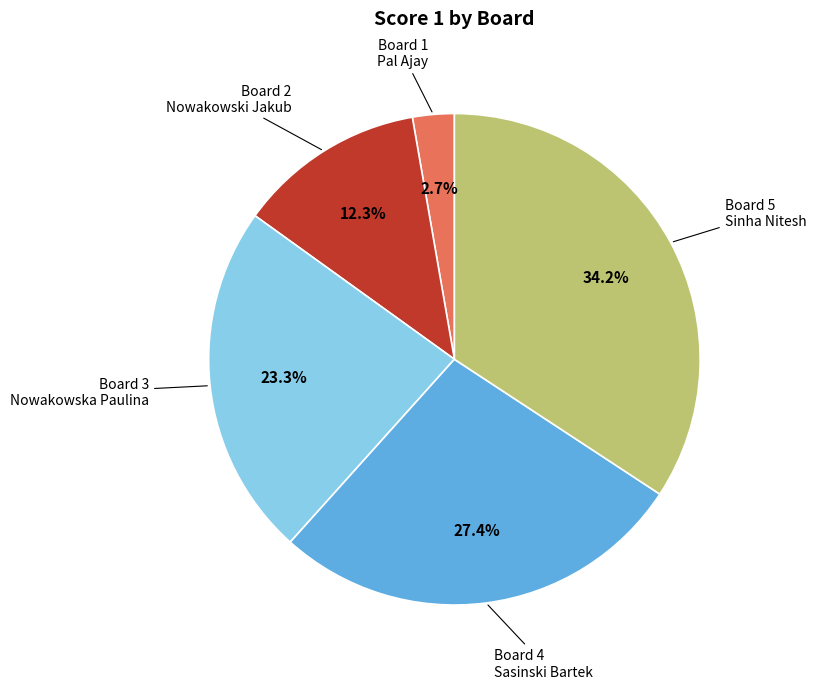

Does any single category account for the majority?

No